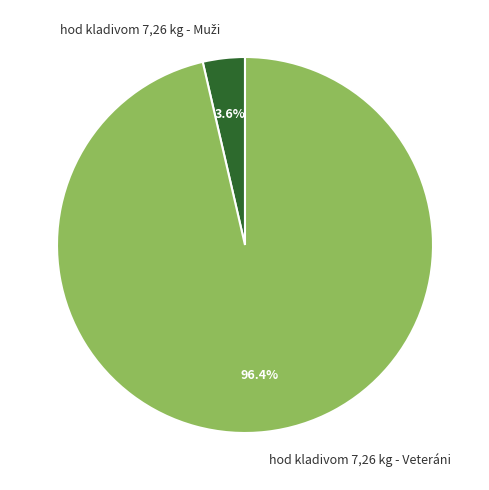

Count the number of slices in the pie.

2